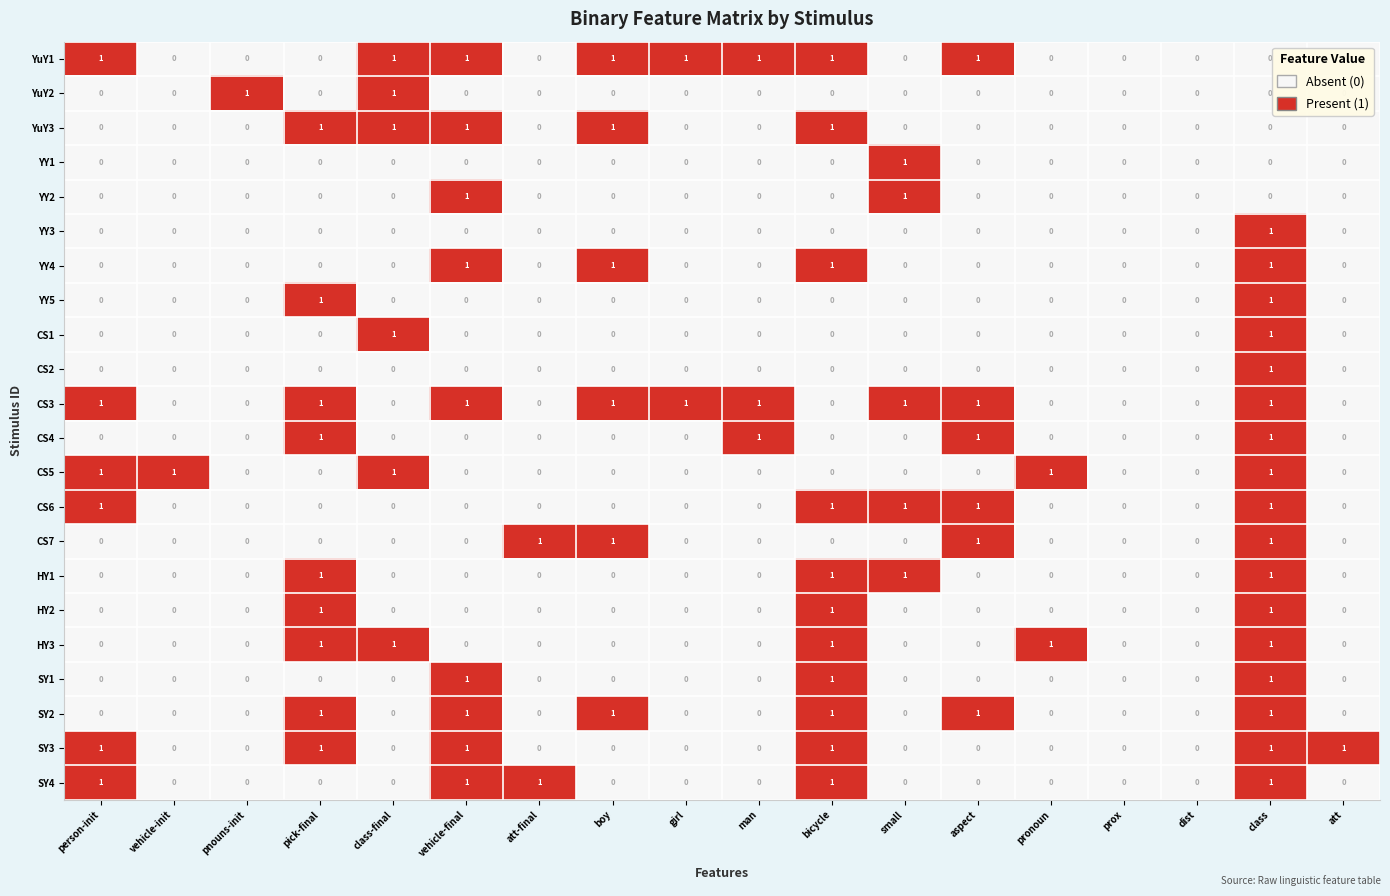

The SY4 series shows 1 at pronoun. True or false?

False